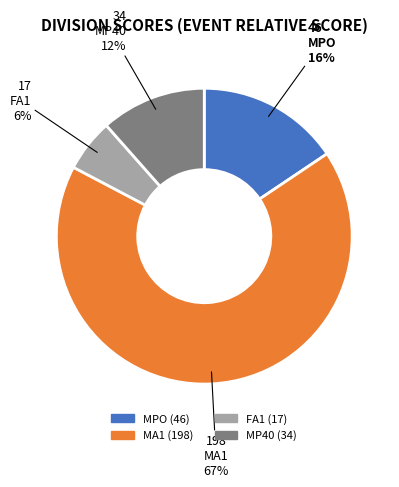

Do FA1 and MPO together represent more than half of the pie?

No